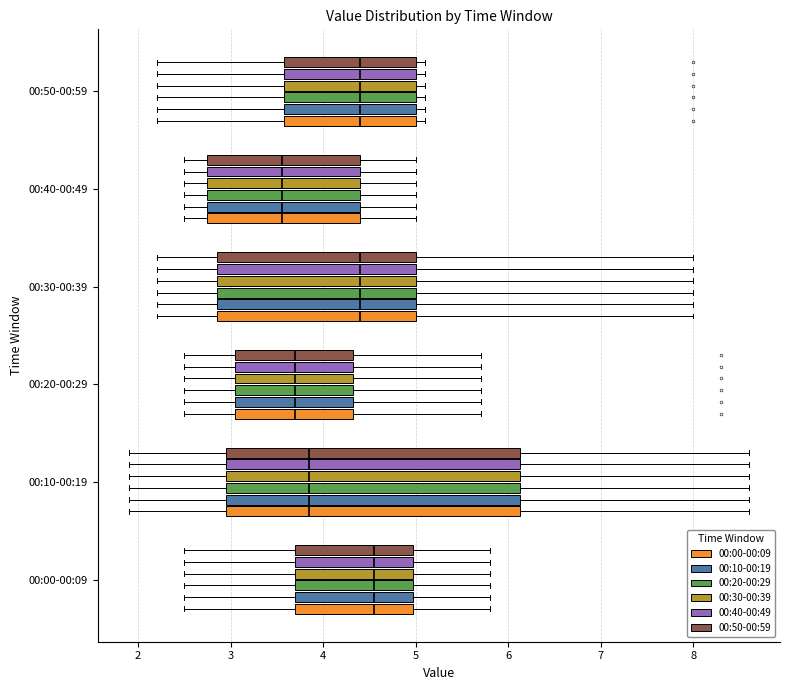

Reading bottom to top, read every box against the x-axis: the position of its median line, the range the box covers, and the ends of its whiskers. The values are not printed on the chart, so give them approximately, as read against the axis.

00:00-00:09 (00:00-00:09): median 4.6, box 3.7 to 5.0, whiskers 2.5 to 5.8
00:00-00:09 (00:10-00:19): median 4.6, box 3.7 to 5.0, whiskers 2.5 to 5.8
00:00-00:09 (00:20-00:29): median 4.6, box 3.7 to 5.0, whiskers 2.5 to 5.8
00:00-00:09 (00:30-00:39): median 4.6, box 3.7 to 5.0, whiskers 2.5 to 5.8
00:00-00:09 (00:40-00:49): median 4.6, box 3.7 to 5.0, whiskers 2.5 to 5.8
00:00-00:09 (00:50-00:59): median 4.6, box 3.7 to 5.0, whiskers 2.5 to 5.8
00:10-00:19 (00:00-00:09): median 3.9, box 3.0 to 6.1, whiskers 1.9 to 8.6
00:10-00:19 (00:10-00:19): median 3.9, box 3.0 to 6.1, whiskers 1.9 to 8.6
00:10-00:19 (00:20-00:29): median 3.9, box 3.0 to 6.1, whiskers 1.9 to 8.6
00:10-00:19 (00:30-00:39): median 3.9, box 3.0 to 6.1, whiskers 1.9 to 8.6
00:10-00:19 (00:40-00:49): median 3.9, box 3.0 to 6.1, whiskers 1.9 to 8.6
00:10-00:19 (00:50-00:59): median 3.9, box 3.0 to 6.1, whiskers 1.9 to 8.6
00:20-00:29 (00:00-00:09): median 3.7, box 3.1 to 4.3, whiskers 2.5 to 5.7
00:20-00:29 (00:10-00:19): median 3.7, box 3.1 to 4.3, whiskers 2.5 to 5.7
00:20-00:29 (00:20-00:29): median 3.7, box 3.1 to 4.3, whiskers 2.5 to 5.7
00:20-00:29 (00:30-00:39): median 3.7, box 3.1 to 4.3, whiskers 2.5 to 5.7
00:20-00:29 (00:40-00:49): median 3.7, box 3.1 to 4.3, whiskers 2.5 to 5.7
00:20-00:29 (00:50-00:59): median 3.7, box 3.1 to 4.3, whiskers 2.5 to 5.7
00:30-00:39 (00:00-00:09): median 4.4, box 2.9 to 5.0, whiskers 2.2 to 8.0
00:30-00:39 (00:10-00:19): median 4.4, box 2.9 to 5.0, whiskers 2.2 to 8.0
00:30-00:39 (00:20-00:29): median 4.4, box 2.9 to 5.0, whiskers 2.2 to 8.0
00:30-00:39 (00:30-00:39): median 4.4, box 2.9 to 5.0, whiskers 2.2 to 8.0
00:30-00:39 (00:40-00:49): median 4.4, box 2.9 to 5.0, whiskers 2.2 to 8.0
00:30-00:39 (00:50-00:59): median 4.4, box 2.9 to 5.0, whiskers 2.2 to 8.0
00:40-00:49 (00:00-00:09): median 3.6, box 2.8 to 4.4, whiskers 2.5 to 5.0
00:40-00:49 (00:10-00:19): median 3.6, box 2.8 to 4.4, whiskers 2.5 to 5.0
00:40-00:49 (00:20-00:29): median 3.6, box 2.8 to 4.4, whiskers 2.5 to 5.0
00:40-00:49 (00:30-00:39): median 3.6, box 2.8 to 4.4, whiskers 2.5 to 5.0
00:40-00:49 (00:40-00:49): median 3.6, box 2.8 to 4.4, whiskers 2.5 to 5.0
00:40-00:49 (00:50-00:59): median 3.6, box 2.8 to 4.4, whiskers 2.5 to 5.0
00:50-00:59 (00:00-00:09): median 4.4, box 3.6 to 5.0, whiskers 2.2 to 5.1
00:50-00:59 (00:10-00:19): median 4.4, box 3.6 to 5.0, whiskers 2.2 to 5.1
00:50-00:59 (00:20-00:29): median 4.4, box 3.6 to 5.0, whiskers 2.2 to 5.1
00:50-00:59 (00:30-00:39): median 4.4, box 3.6 to 5.0, whiskers 2.2 to 5.1
00:50-00:59 (00:40-00:49): median 4.4, box 3.6 to 5.0, whiskers 2.2 to 5.1
00:50-00:59 (00:50-00:59): median 4.4, box 3.6 to 5.0, whiskers 2.2 to 5.1